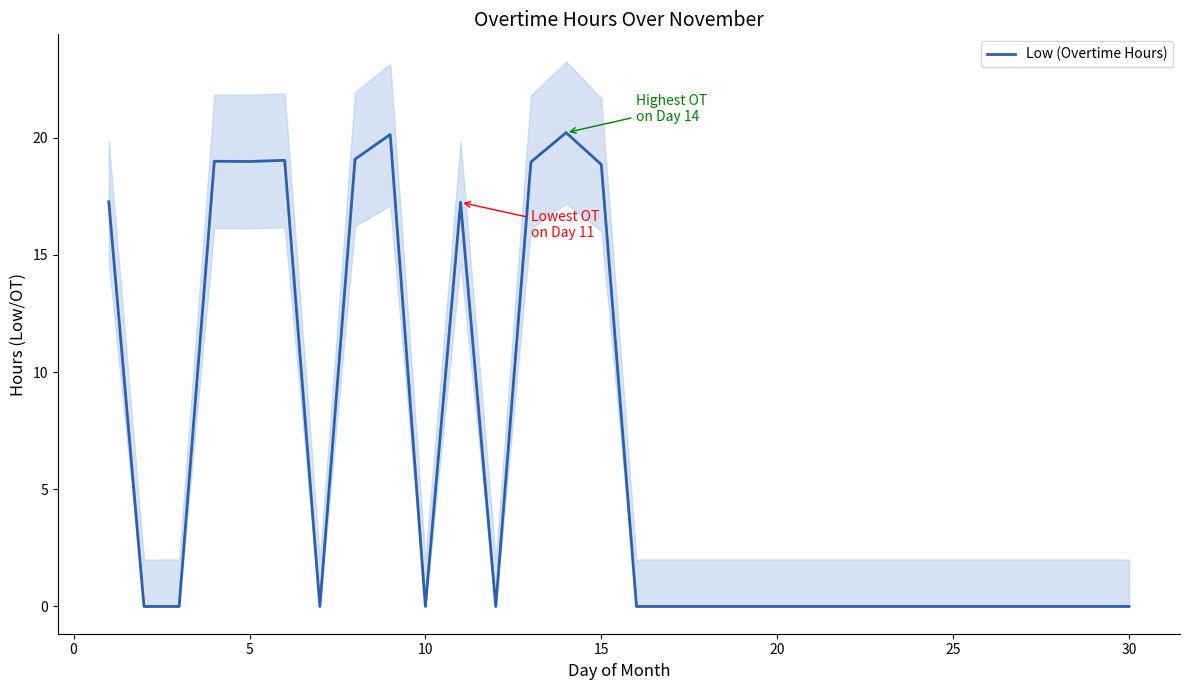

True or false: Low (Overtime Hours) has a value of 19.0 at 5.

True